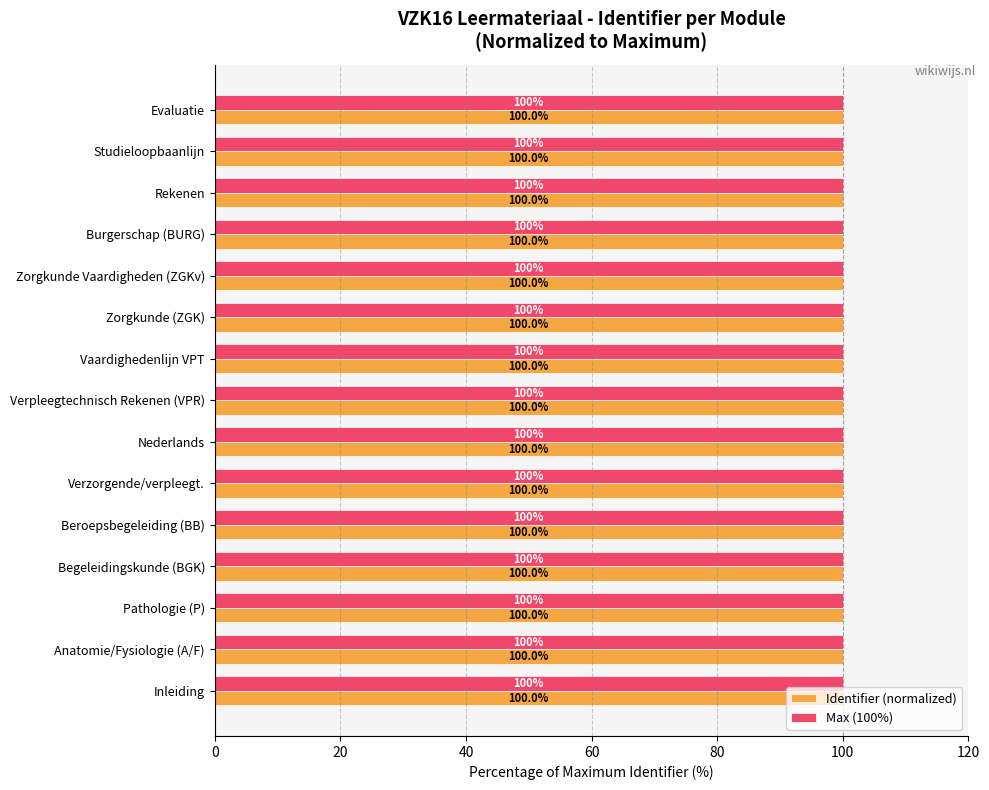

Where is Identifier (normalized) nearest to the value 99?

Inleiding